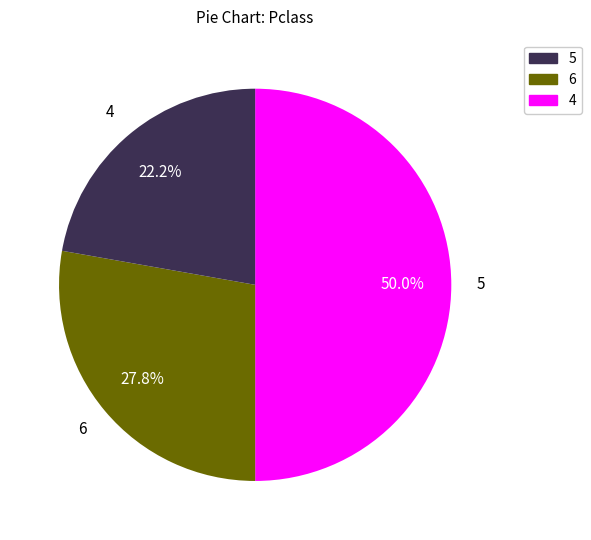

How many segments does this pie chart have?

3